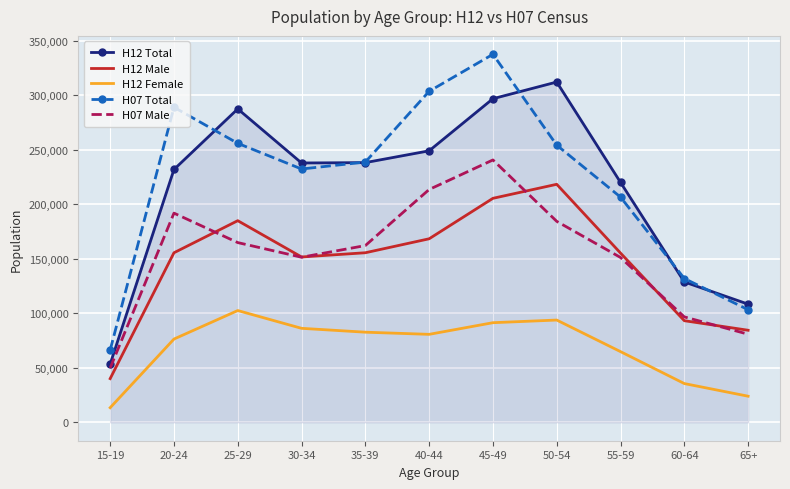

The H07 Total series shows 131890 at 60-64. True or false?

True